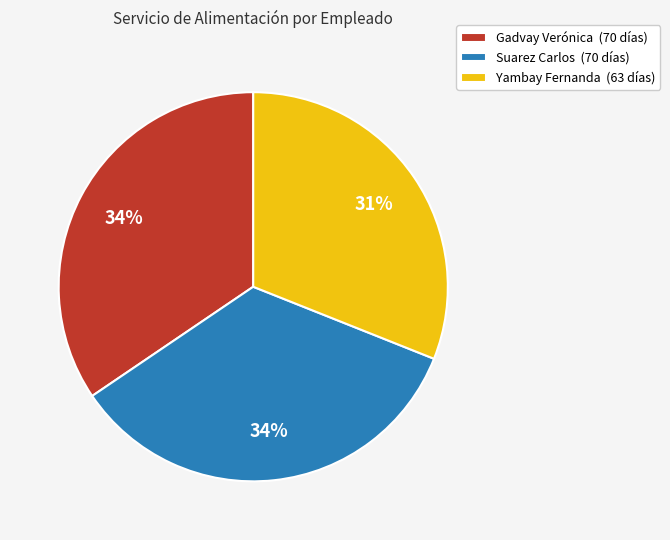

What percentage is the Yambay Fernanda slice, to the nearest percent?

31%